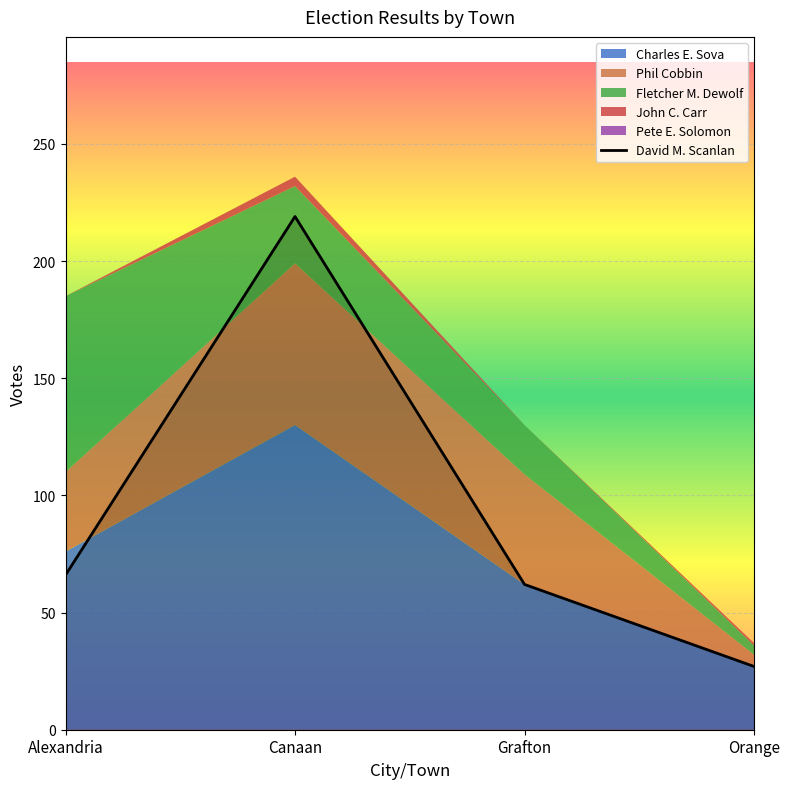

What is the difference between the maximum and minimum values in the Charles E. Sova series?

103